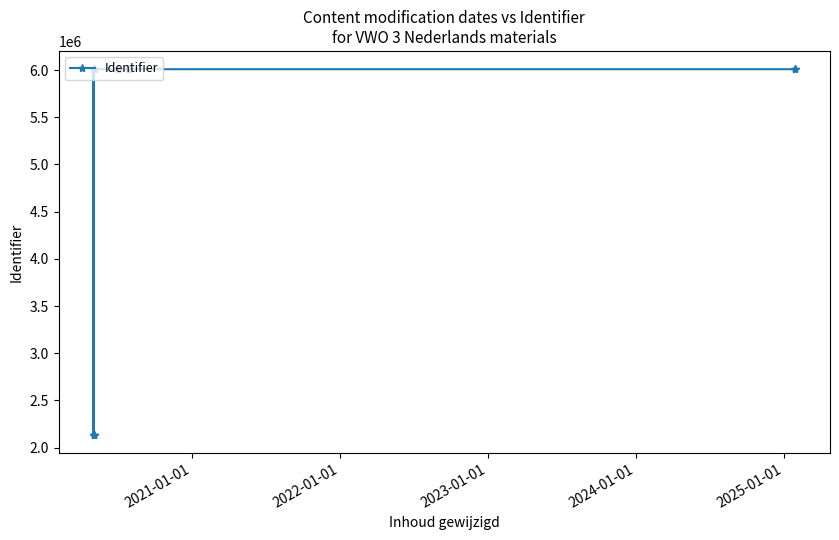

The chart shows a value of 3478148 at 19. True or false?

False